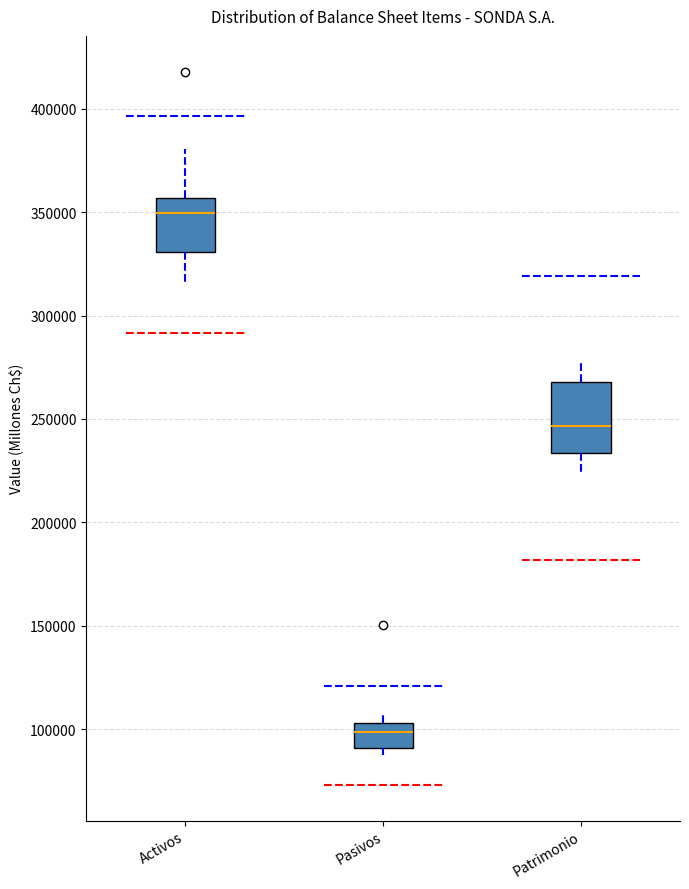

Which box is the tallest, from its lower edge to its upper edge?

Patrimonio